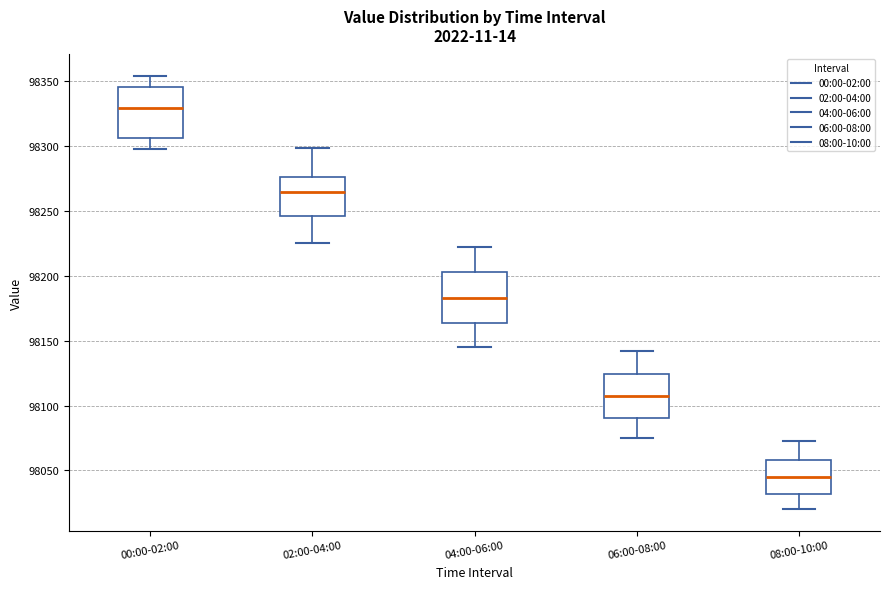

Which box's median line is the lowest?

08:00-10:00